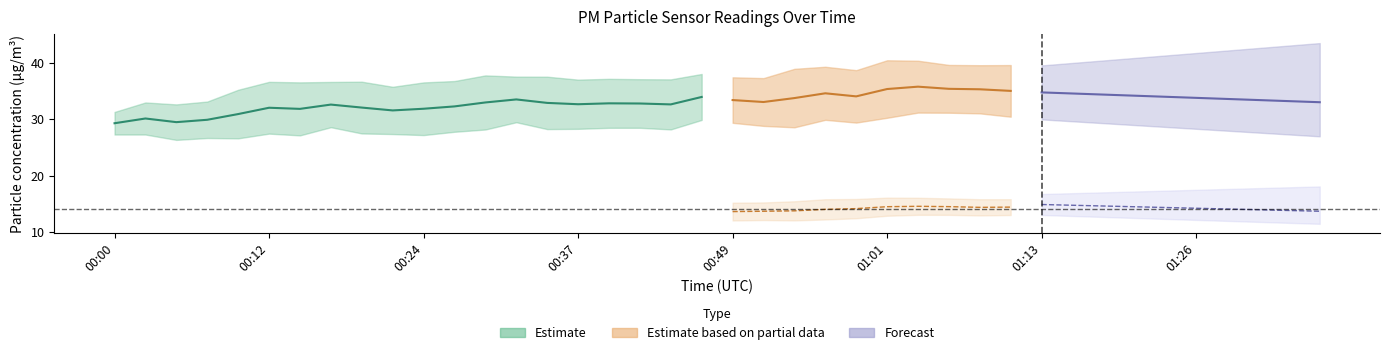

What is the sum of the P2 values at 00:32 and 01:26?

27.6